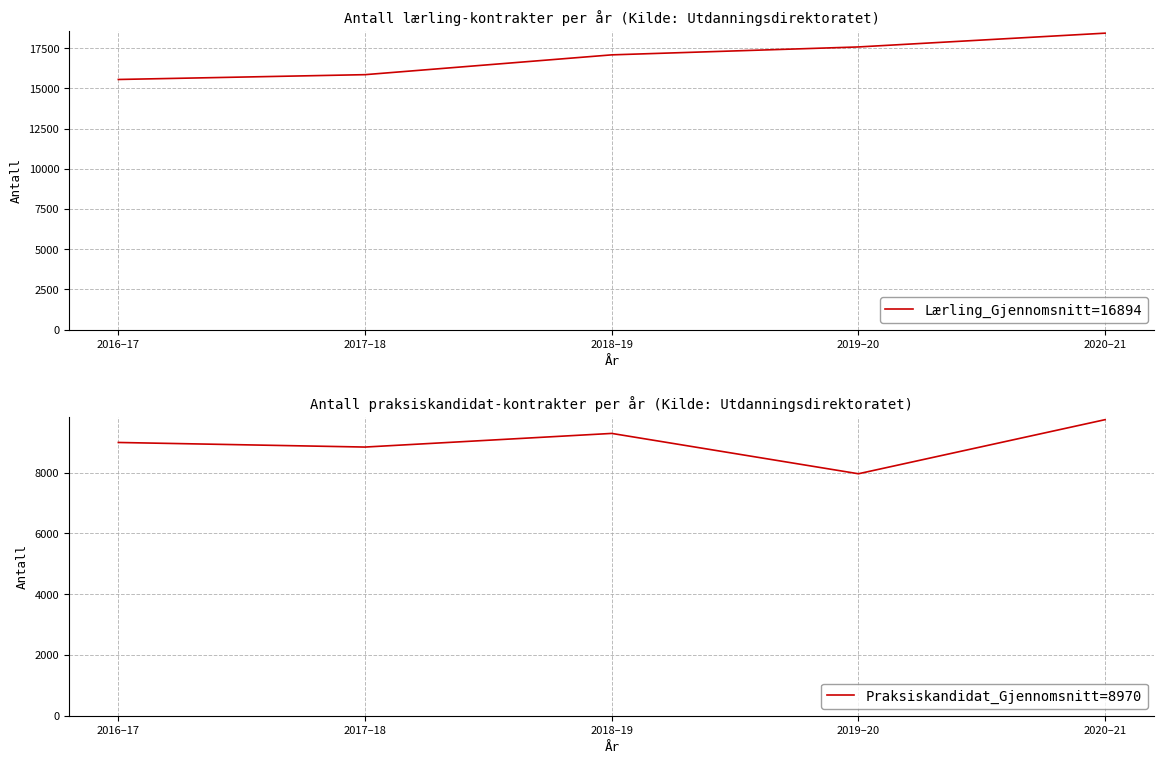

What is the maximum value for Lærling?

18427